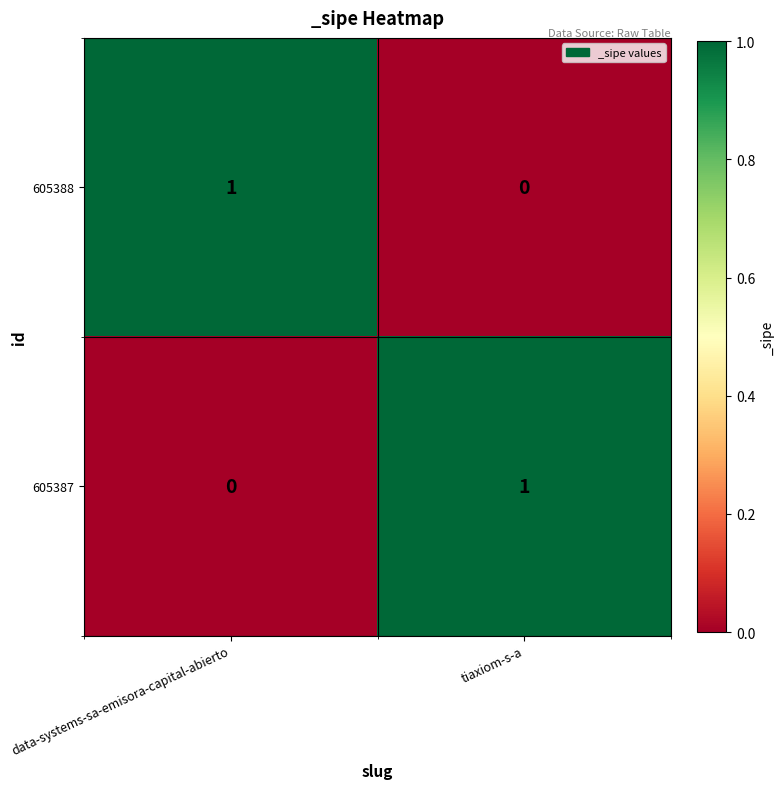

At which label does 605388 reach its peak?

data-systems-sa-emisora-capital-abierto